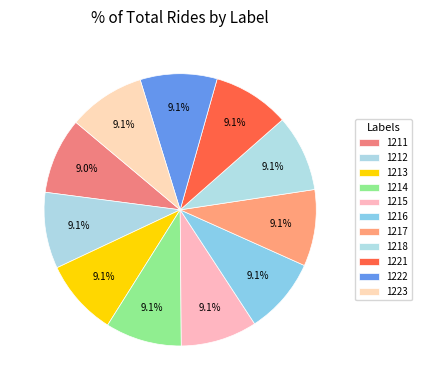

What is the smallest slice in the pie chart?

1211